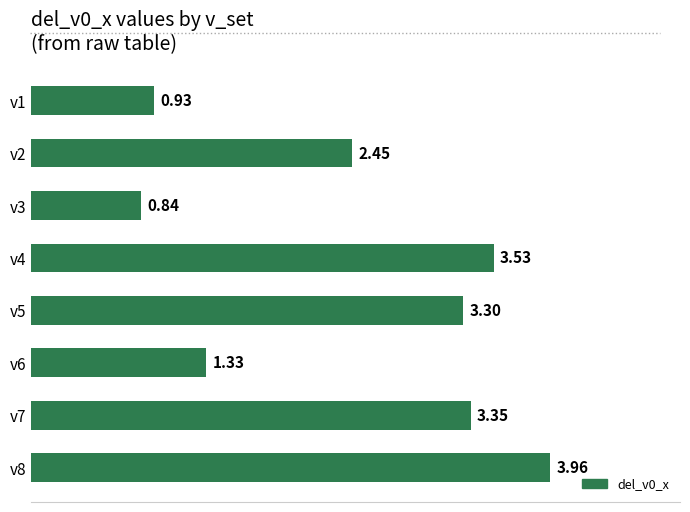

What is the difference between the values at v6 and v8?

2.6